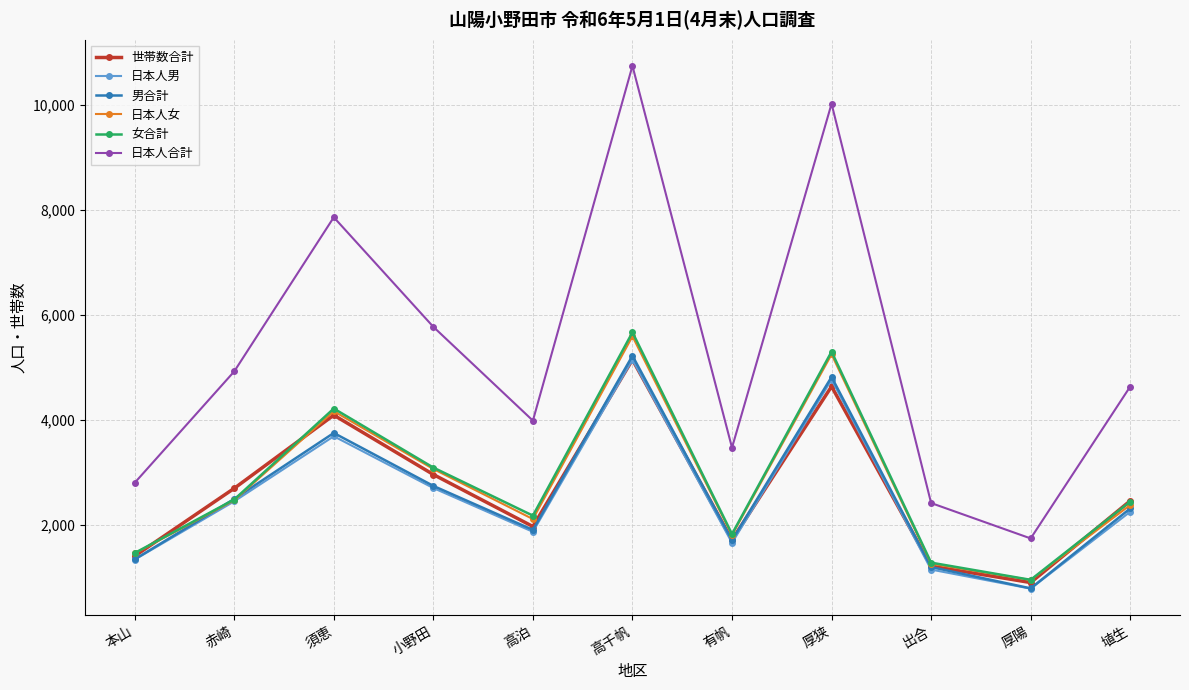

True or false: 女合計 and 日本人合計 intersect in this chart.

False